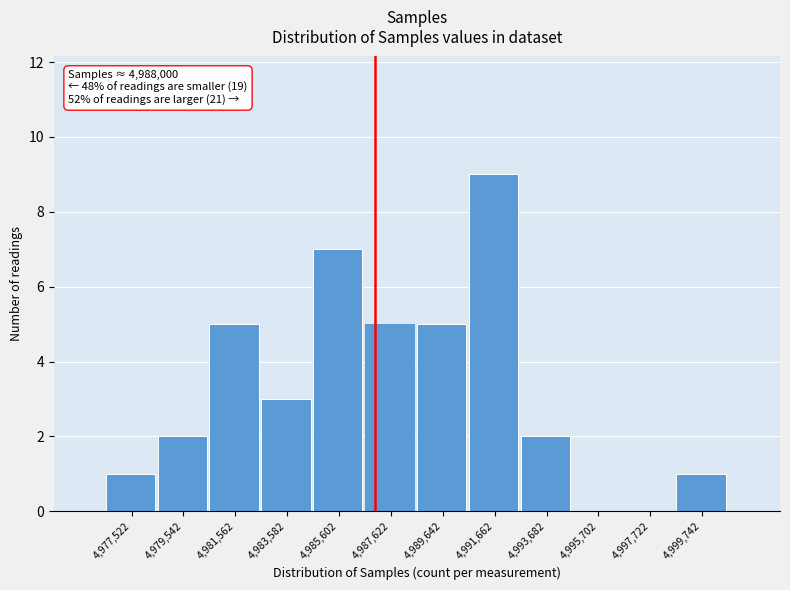

Reading left to right, what are all the values shown in this chart?

4,977,522=1	4,979,542=2	4,981,562=5	4,983,582=3	4,985,602=7	4,987,622=5	4,989,642=5	4,991,662=9	4,993,682=2	4,995,702=0	4,997,722=0	4,999,742=1